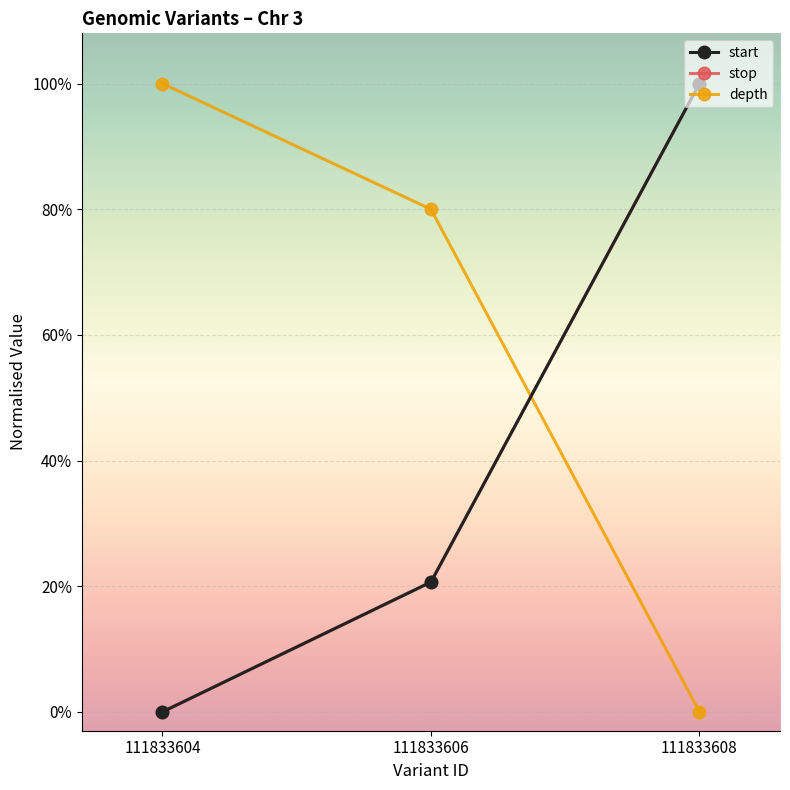

List the series in order of their peak value, lowest first.

start, stop, depth